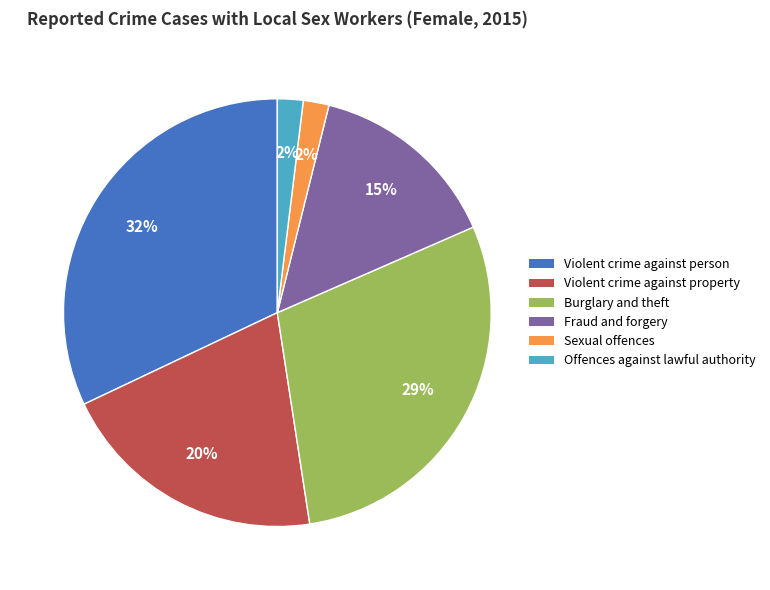

Is it true that Offences against lawful authority is 15% of the pie?

False